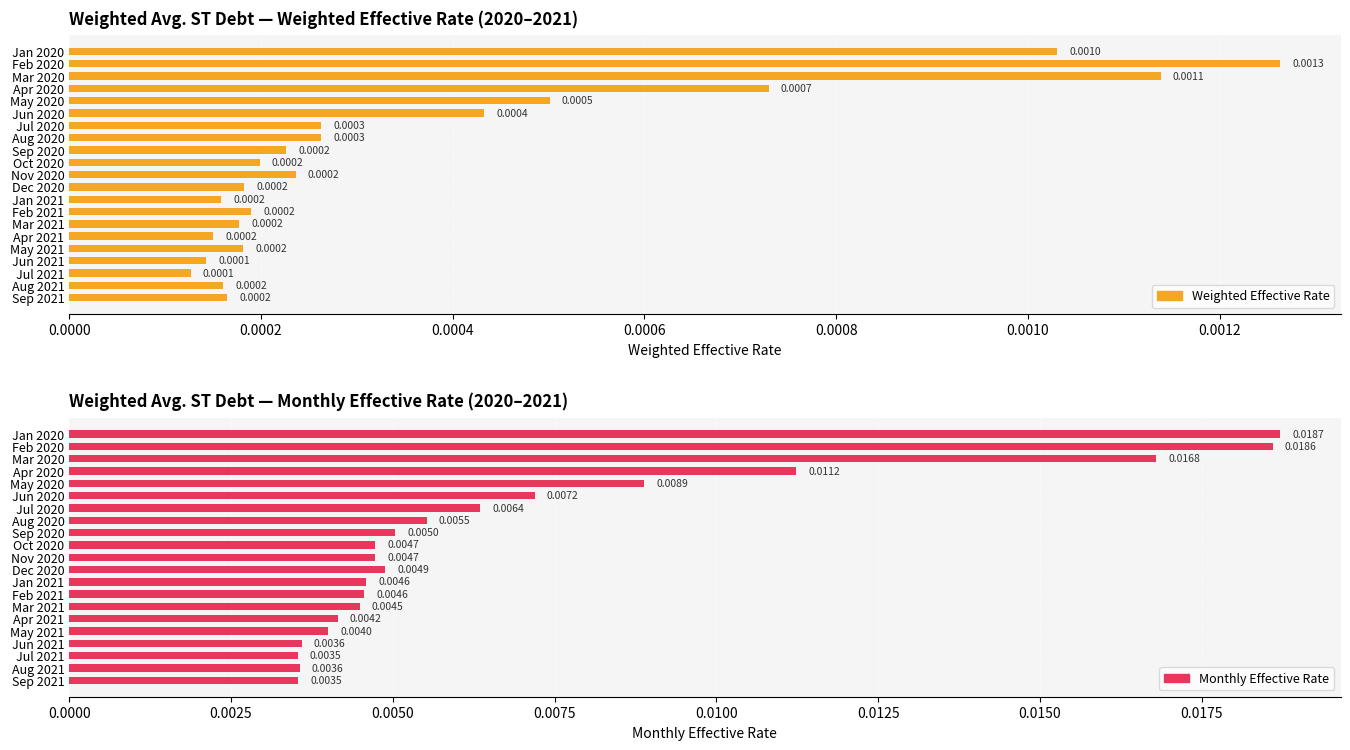

The value of Monthly Effective Rate at Sep 2020 is 0.0. True or false?

True